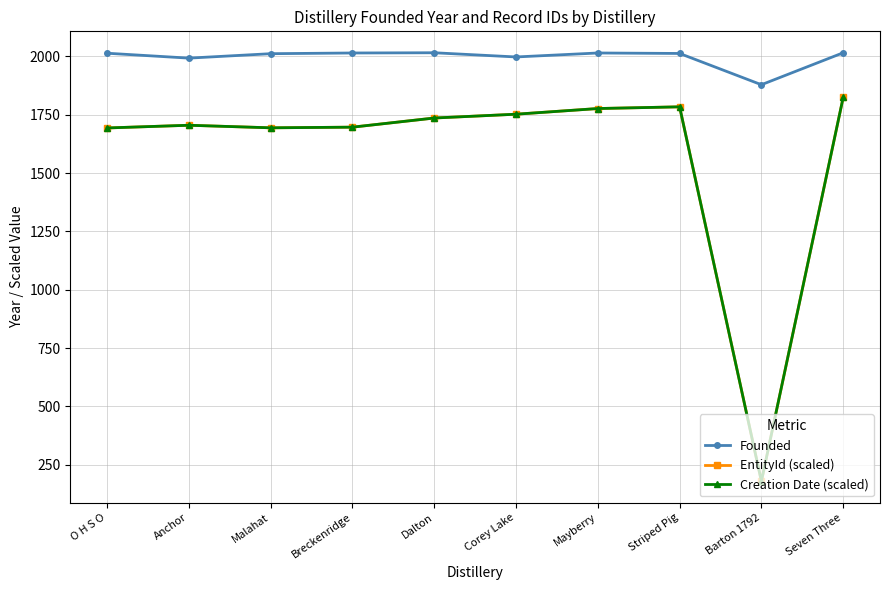

Does the chart have visible grid lines?

Yes